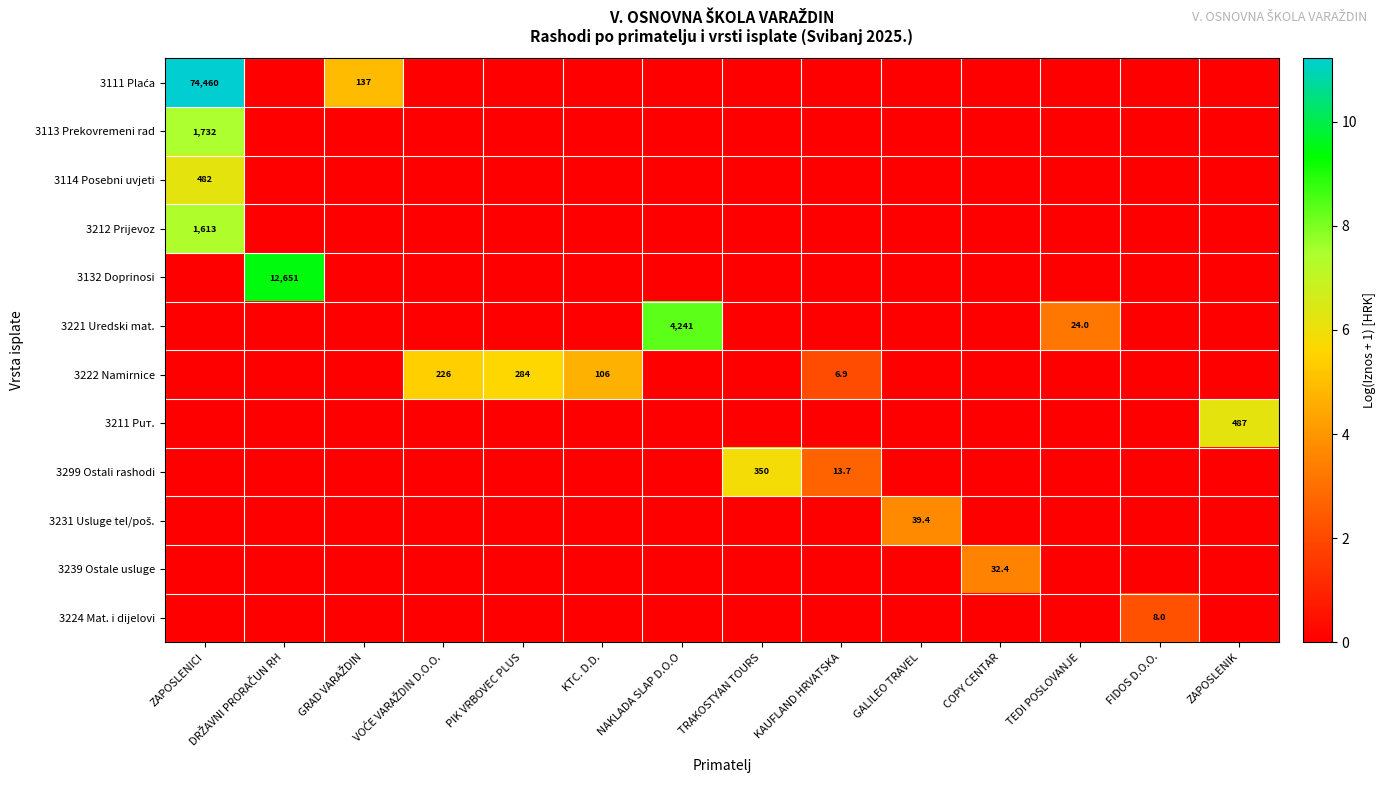

Is it true that 3239 Ostale usluge equals 19.8 at COPY CENTAR?

False